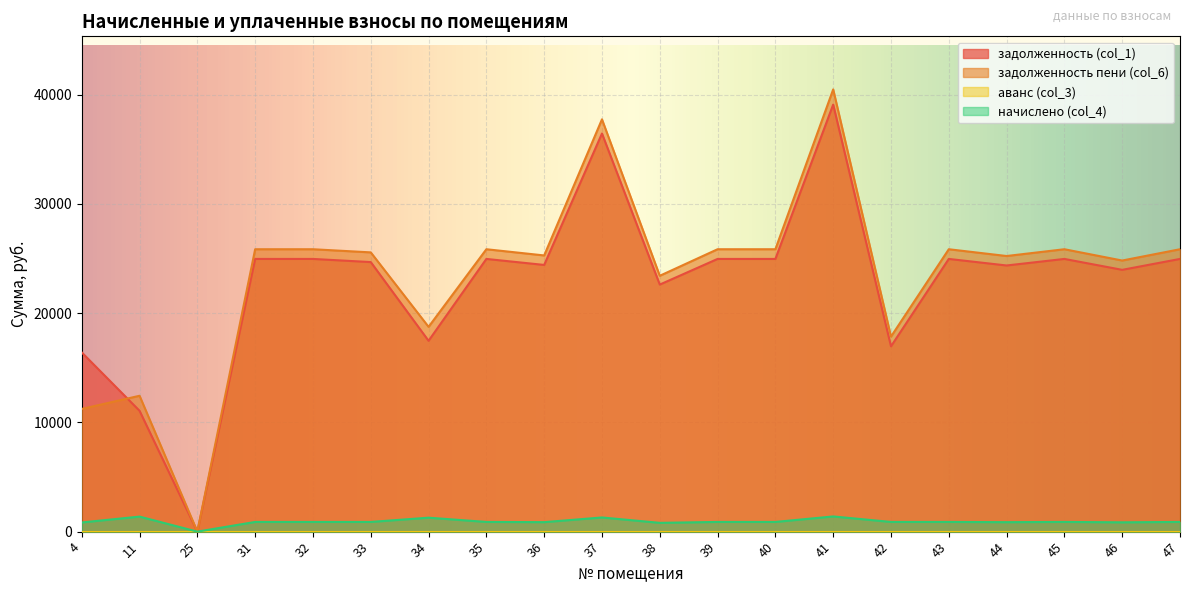

What is the maximum value shown in the chart?

40487.3